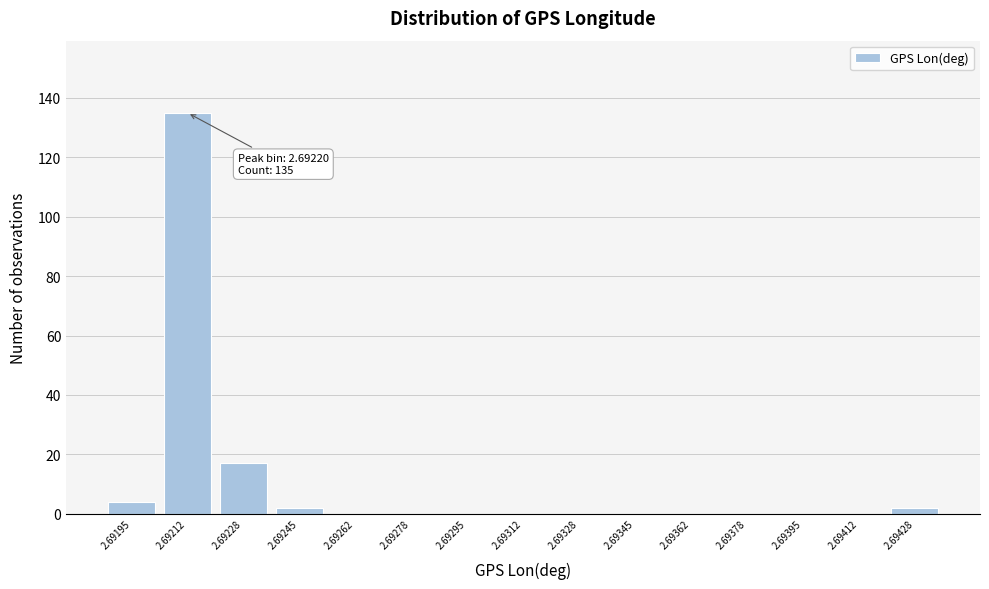

Reading right to left, list all the values displayed in this chart.

2.69428=2	2.69412=0	2.69395=0	2.69378=0	2.69362=0	2.69345=0	2.69328=0	2.69312=0	2.69295=0	2.69278=0	2.69262=0	2.69245=2	2.69228=17	2.69212=135	2.69195=4